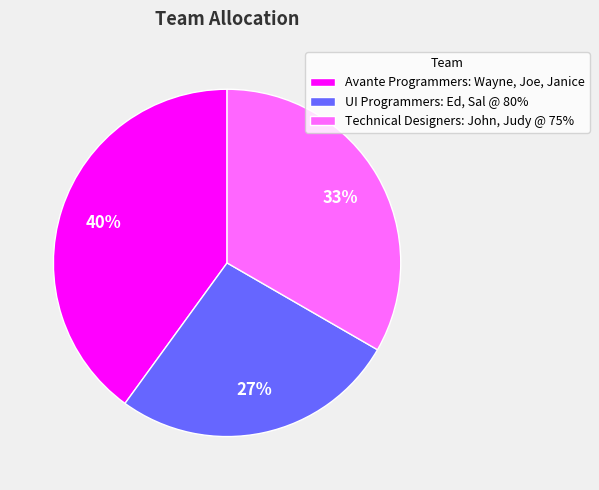

Between UI Programmers: Ed, Sal @ 80% and Avante Programmers: Wayne, Joe, Janice, which is larger?

Avante Programmers: Wayne, Joe, Janice